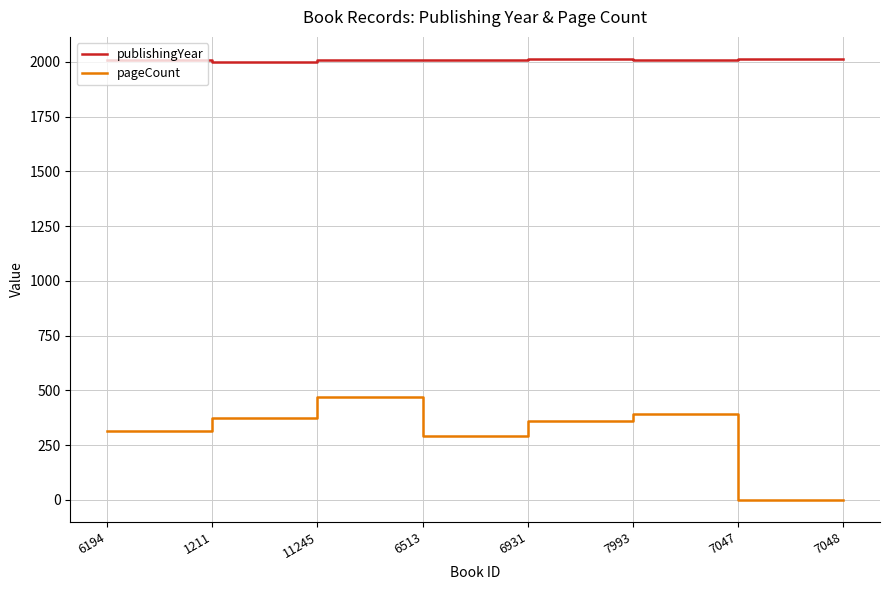

At which label is pageCount closest to 236?

6513